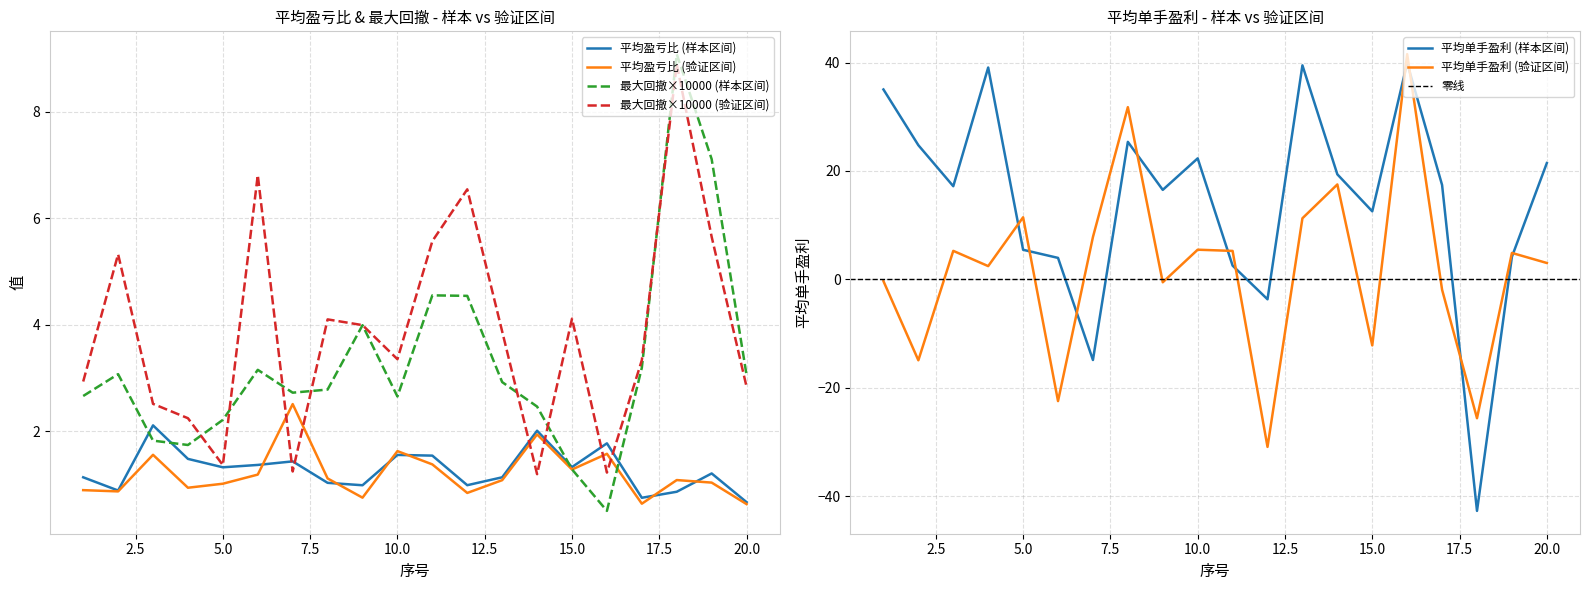

What is the sum of all 平均盈亏比 (验证区间) values?

23.9